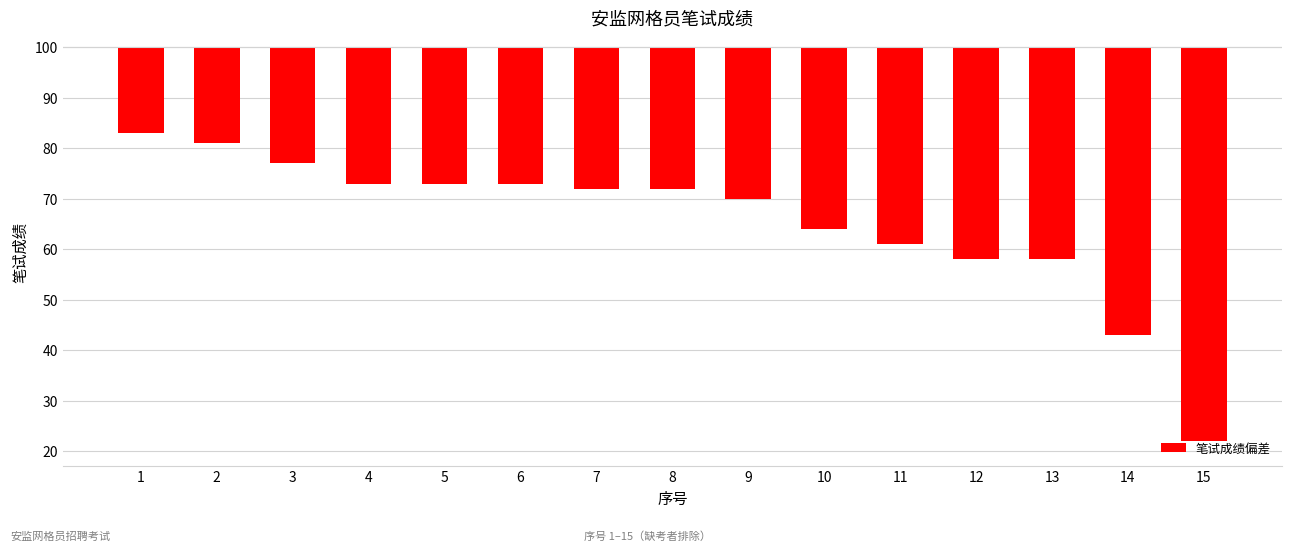

List the labels in order of value, largest first.

1, 2, 3, 4, 5, 6, 7, 8, 9, 10, 11, 12, 13, 14, 15